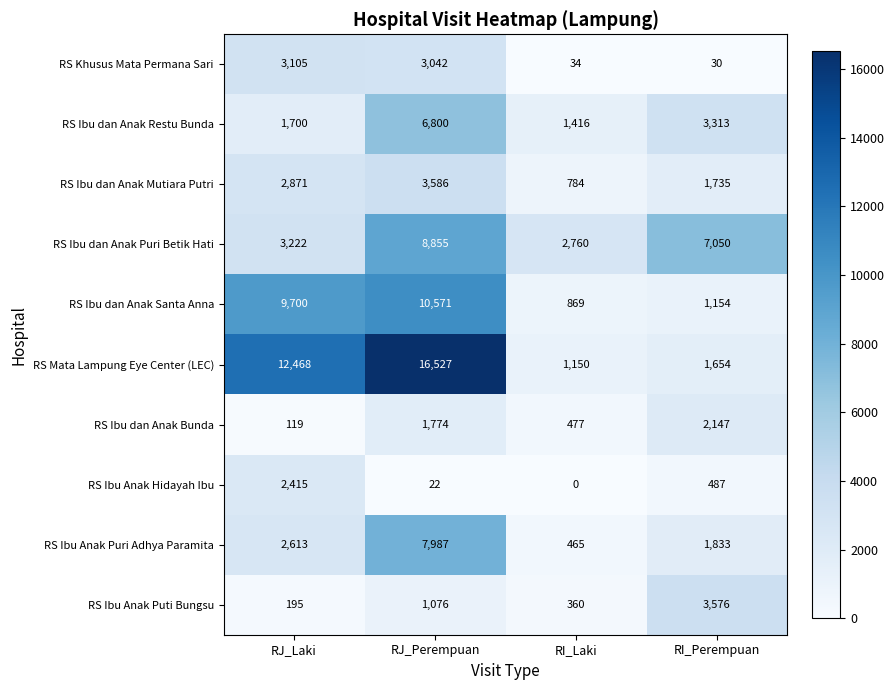

How many categories are shown in the chart?

4